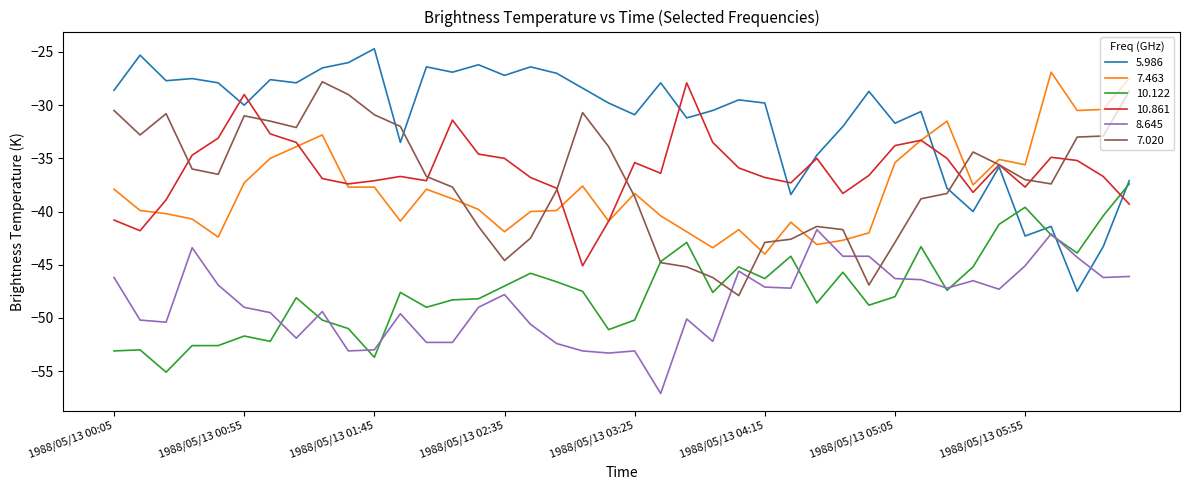

How many times do 10.122 and 10.861 cross each other?

1